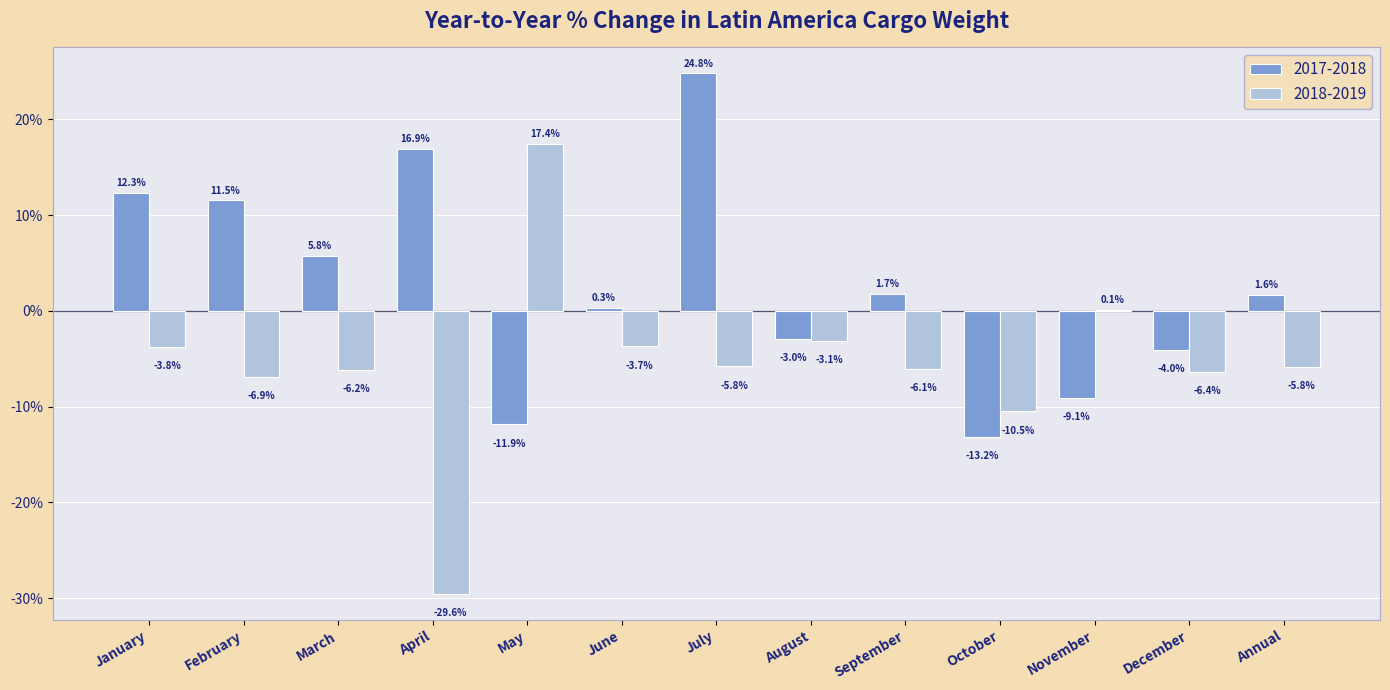

Reading left to right, what are all the values shown in this chart?

2017-2018: January=12.3	February=11.5	March=5.8	April=16.9	May=-11.9	June=0.3	July=24.8	August=-3.0	September=1.7	October=-13.2	November=-9.1	December=-4.0	Annual=1.6
2018-2019: January=-3.8	February=-6.9	March=-6.2	April=-29.6	May=17.4	June=-3.7	July=-5.8	August=-3.1	September=-6.1	October=-10.5	November=0.1	December=-6.4	Annual=-5.8